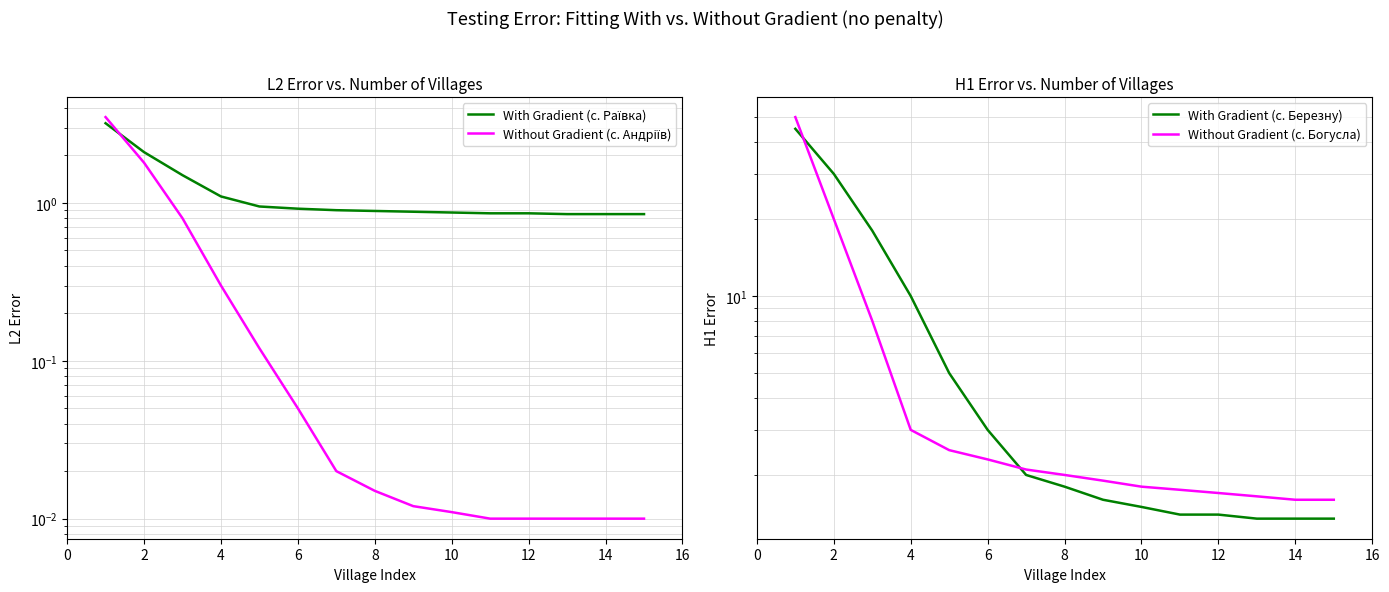

Which has a higher value, 9 or 12?

9